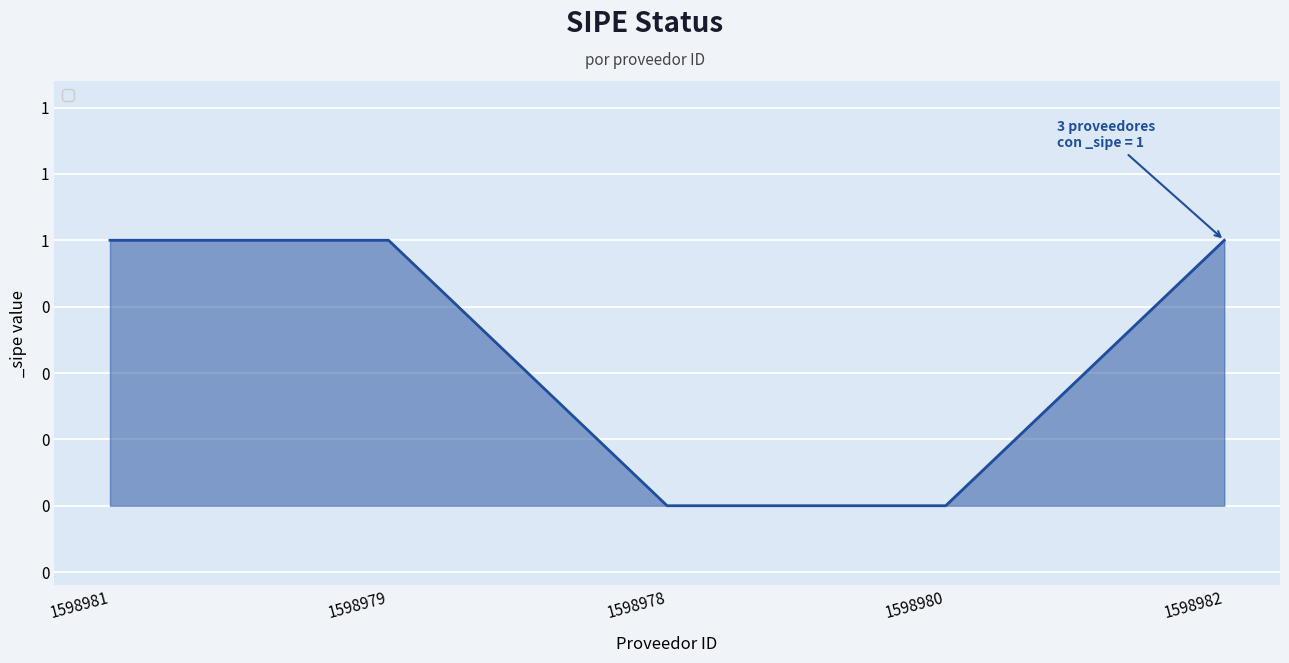

What is the sum of the values at 1598981 and 1598979?

2